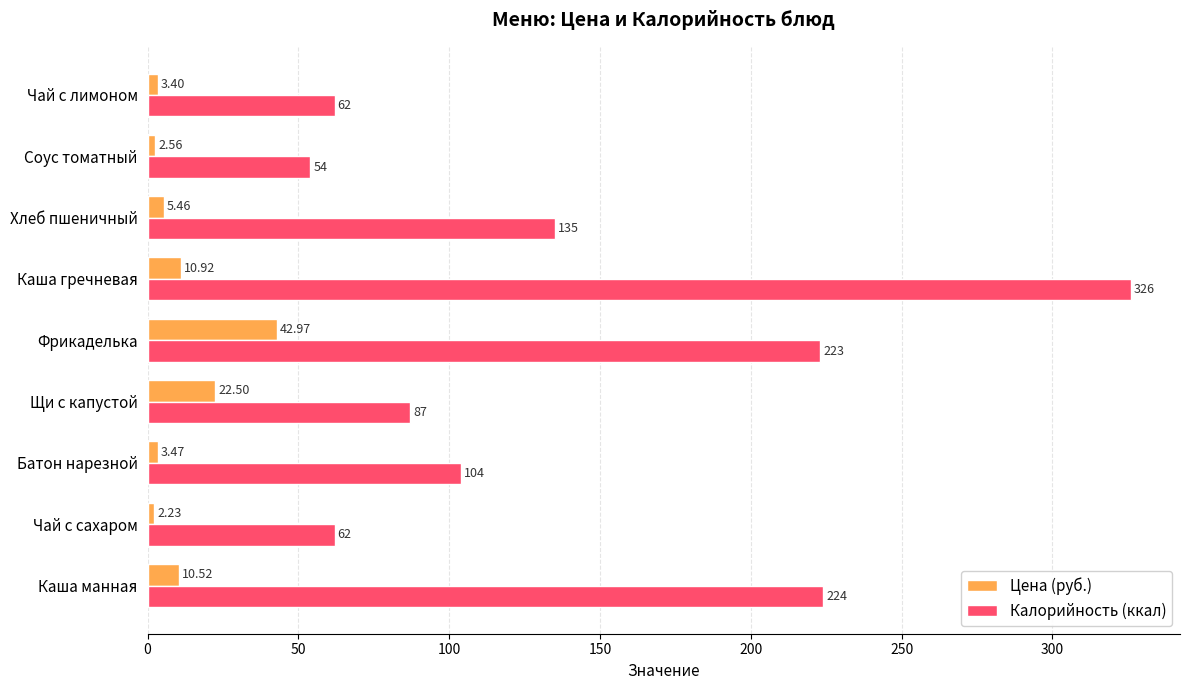

List the series in order of their overall mean, lowest first.

Цена (руб.), Калорийность (ккал)